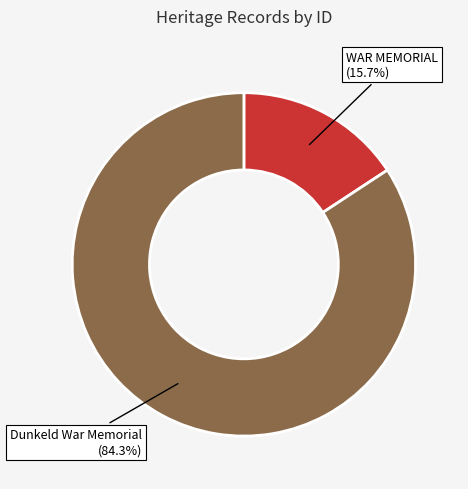

Is the sum of WAR MEMORIAL and Dunkeld War Memorial greater than half?

Yes